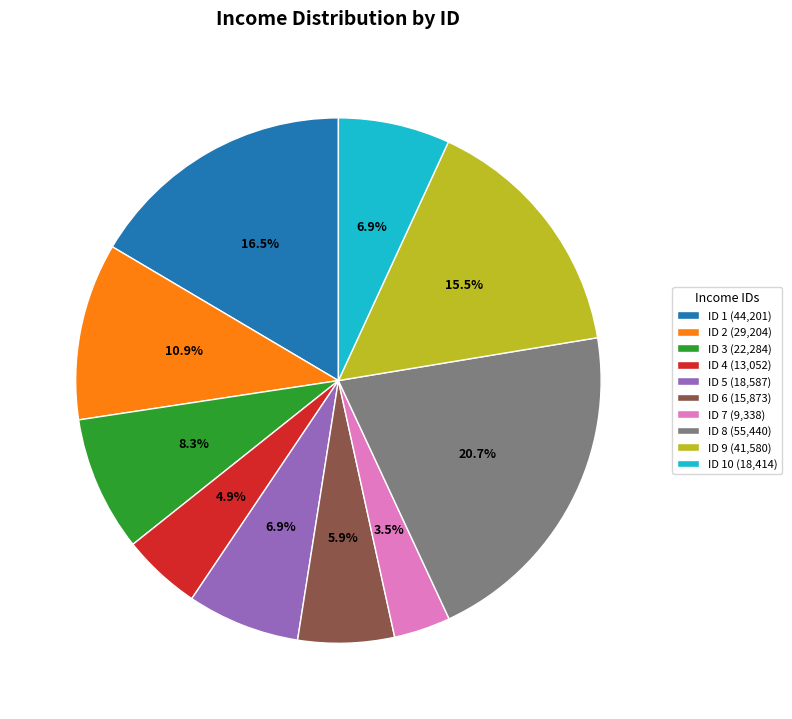

To the nearest percent, what is the difference between the largest and smallest slice percentages?

17%